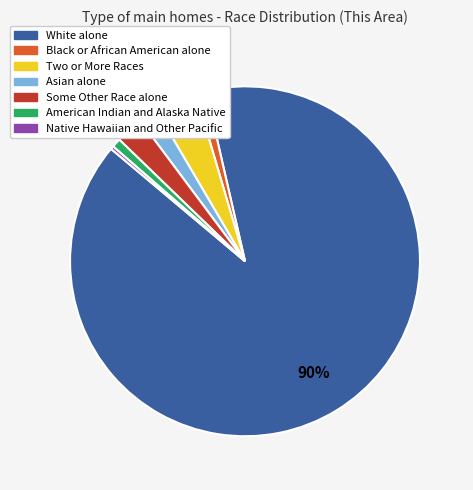

Does any single category account for the majority?

Yes